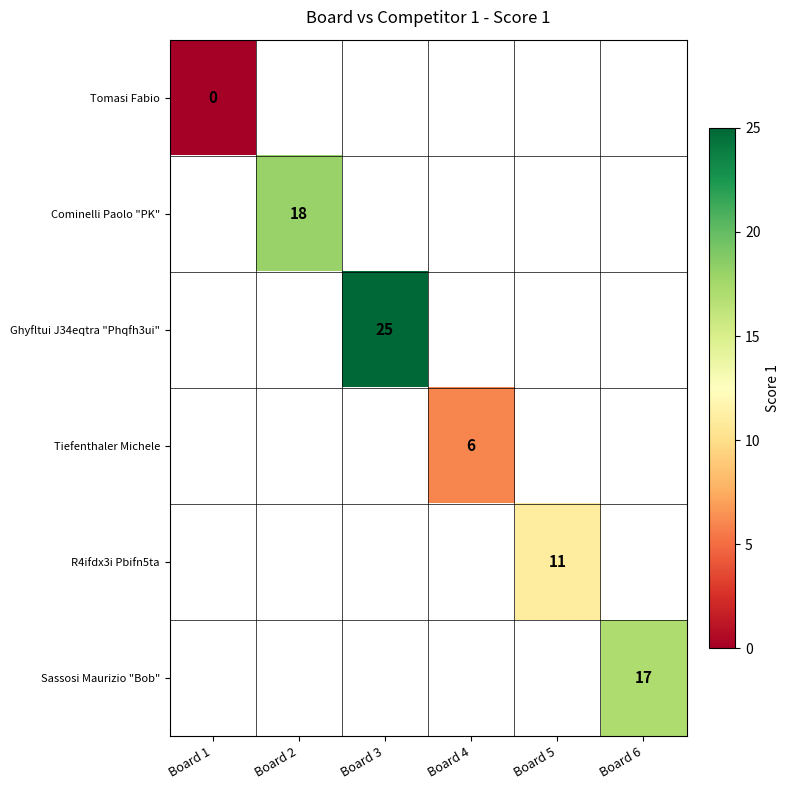

At how many categories does at least one series exceed 17?

2